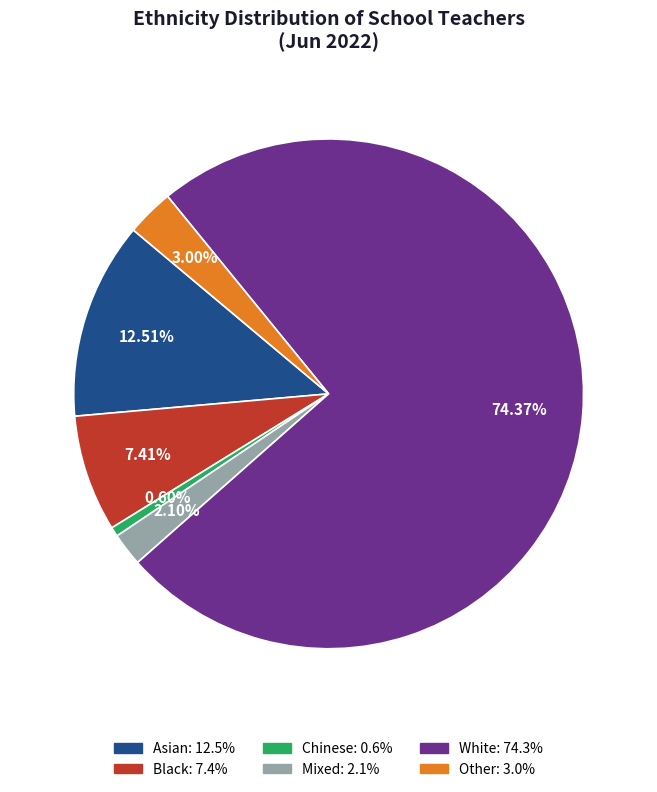

Is there any slice that represents more than half of the pie?

Yes